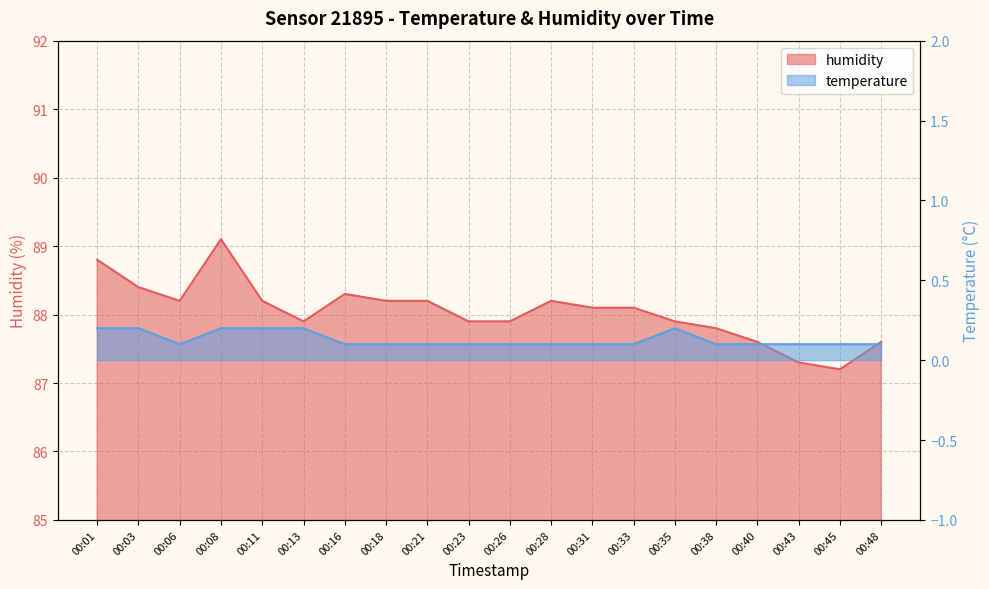

What is the greatest value displayed?

89.1